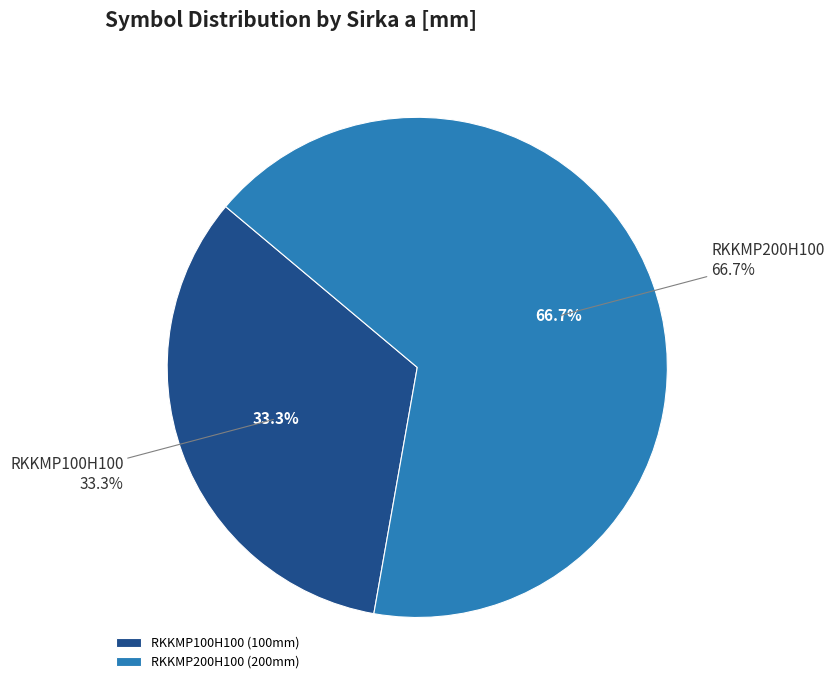

To the nearest percent, what is the combined percentage of RKKMP100H100 and RKKMP200H100?

100%